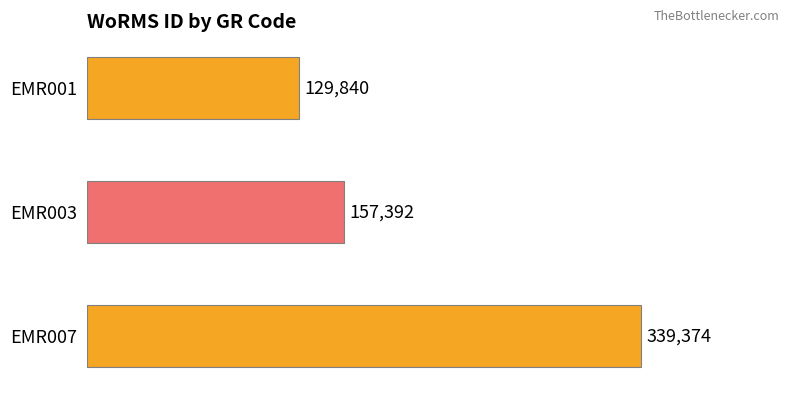

List the labels in order of value, largest first.

EMR007, EMR003, EMR001